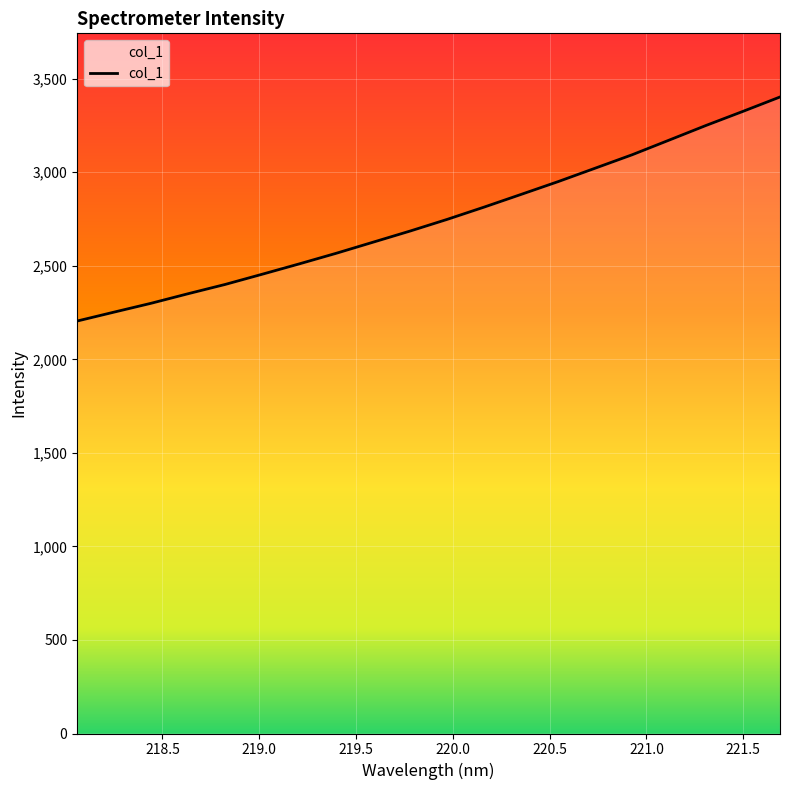

What is the difference between the maximum and minimum values?

1197.5